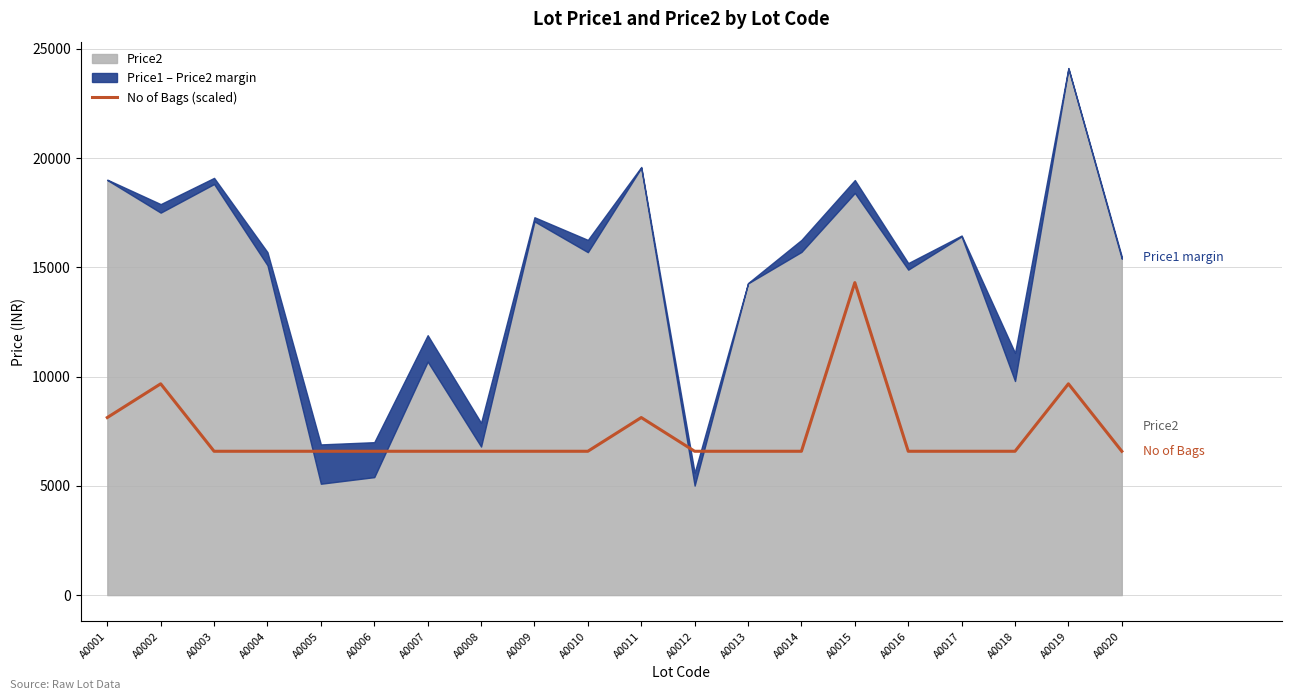

Reading right to left, extract all data points from this chart.

6584.9	9672.9	6584.9	6584.9	6584.9	14304.9	6584.9	6584.9	6584.9	8128.9	6584.9	6584.9	6584.9	6584.9	6584.9	6584.9	6584.9	6584.9	9672.9	8128.9